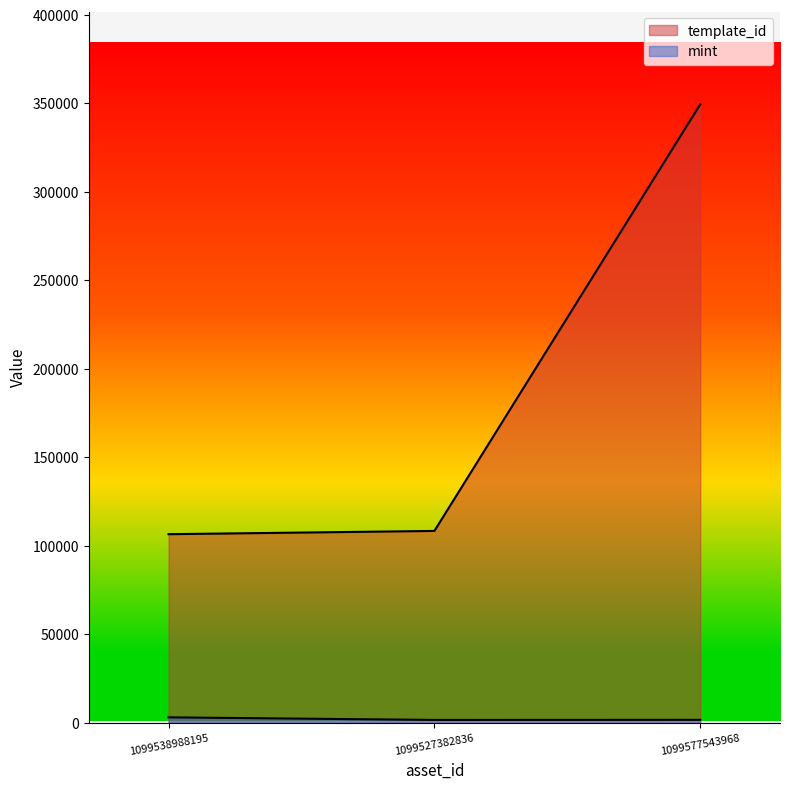

Which series has the largest total across all categories?

template_id